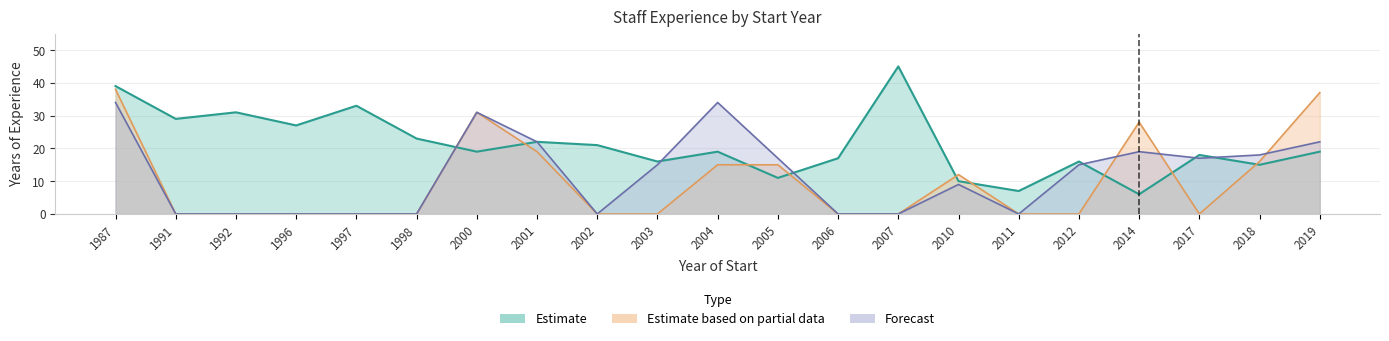

What is the total value across all series at 2000?

81